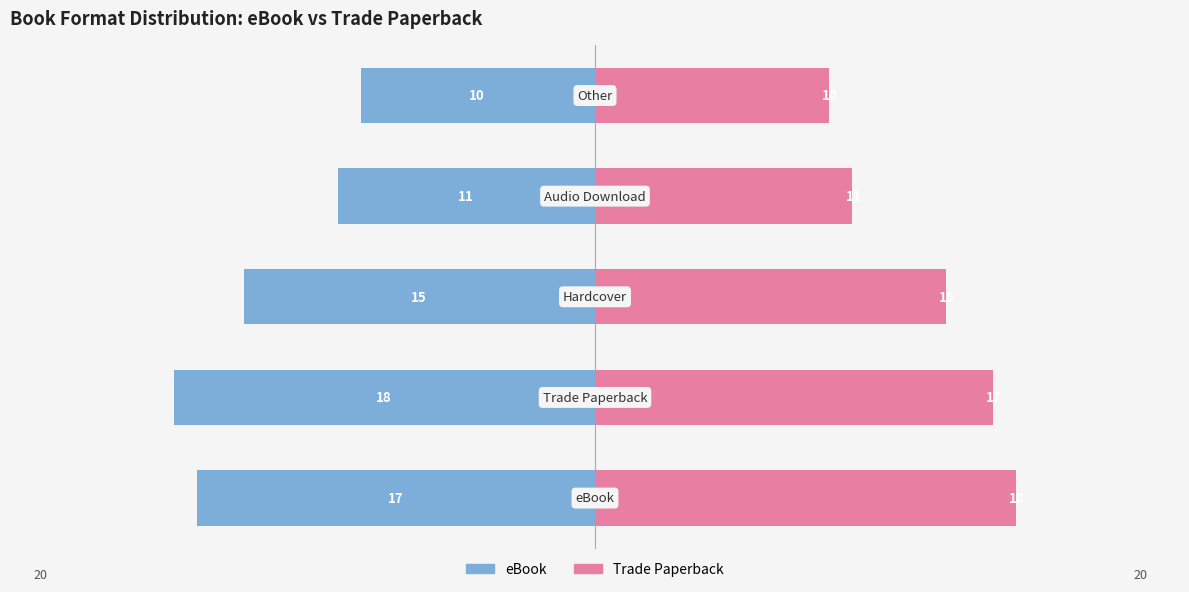

Is it true that eBook equals -8 at 0?

False